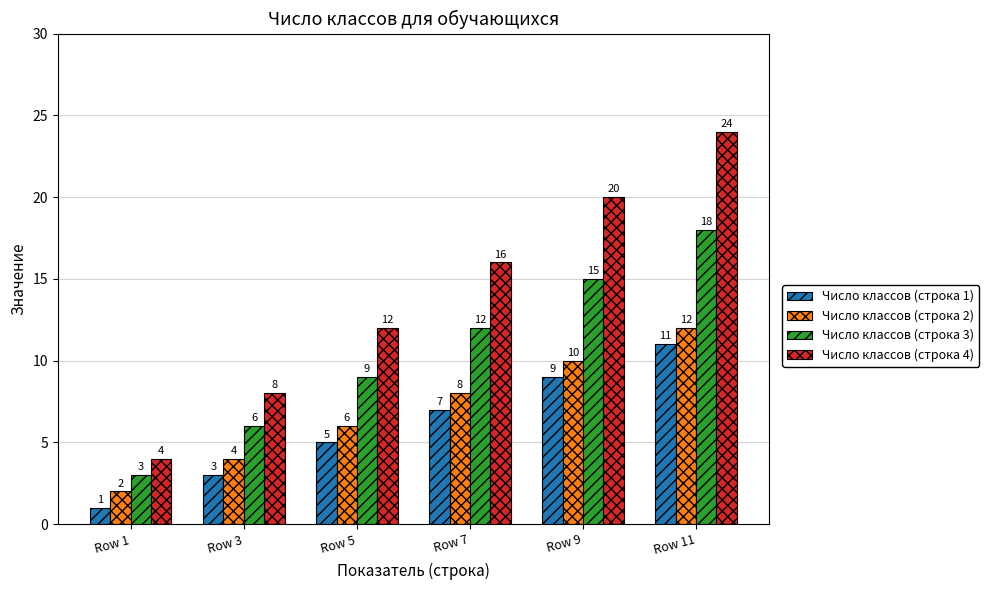

How many values in the Число классов (строка 2) series are below 8?

3